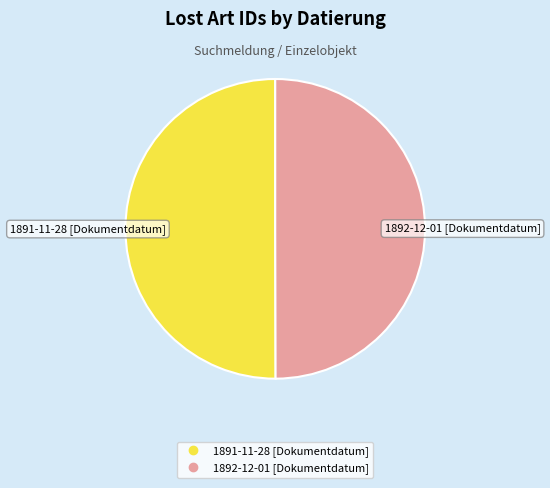

What is the ratio of the value at 1891-11-28 [Dokumentdatum] to the value at 1892-12-01 [Dokumentdatum]?

1.0